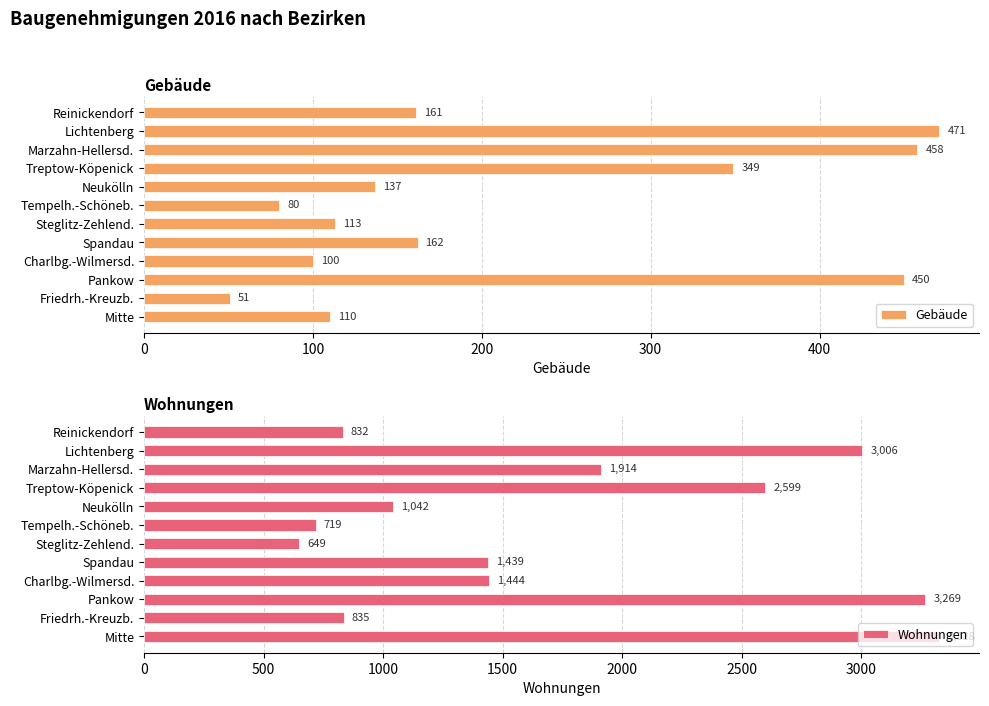

Rank the series by their average value, from highest to lowest.

Wohnungen, Gebäude